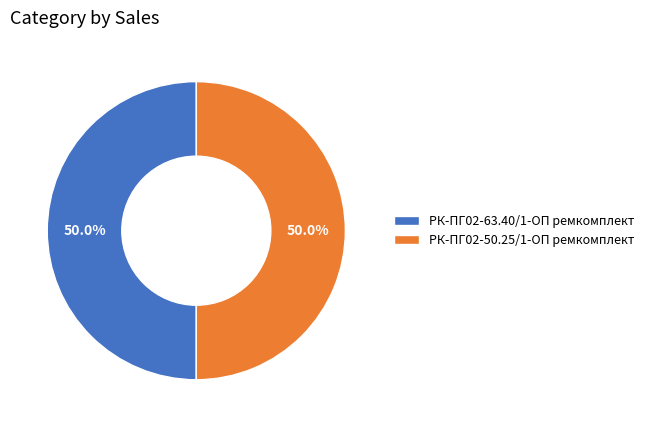

Count the number of slices in the pie.

2